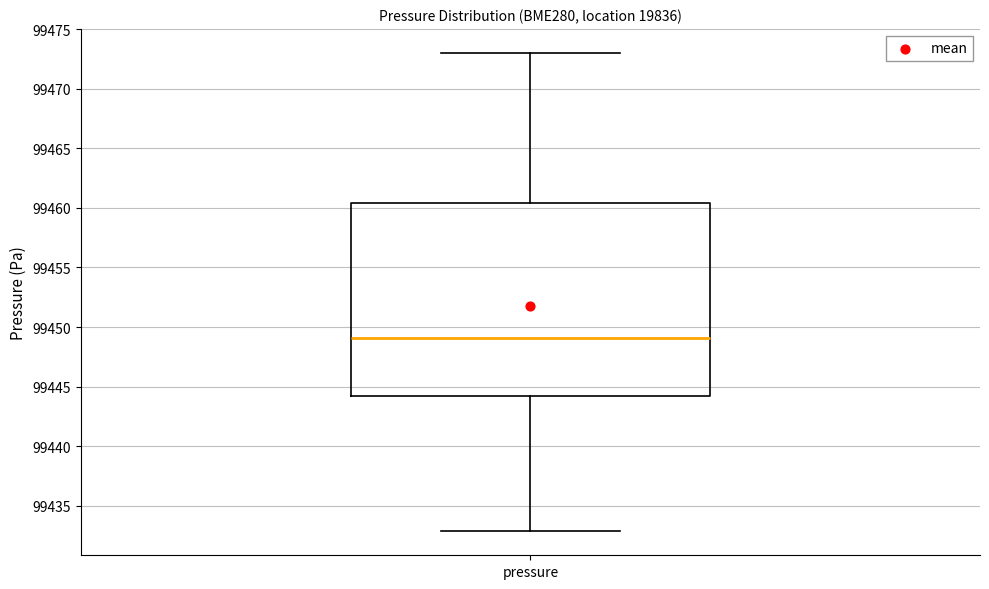

Transcribe this box plot: give where the median line is, the range the box spans, and where the two whiskers end, as read against the y-axis. The values are not printed on the chart, so give them approximately, as read against the axis.

median 99449.0, box 99444.0 to 99460.5, whiskers 99433.0 to 99473.0